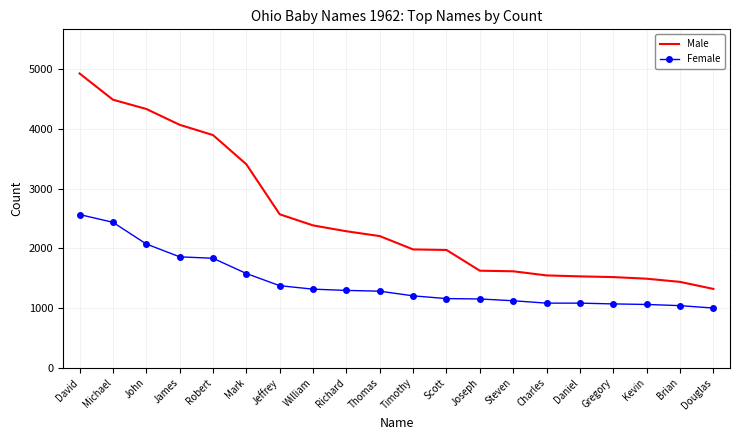

What is the average value of the Female series?

1429